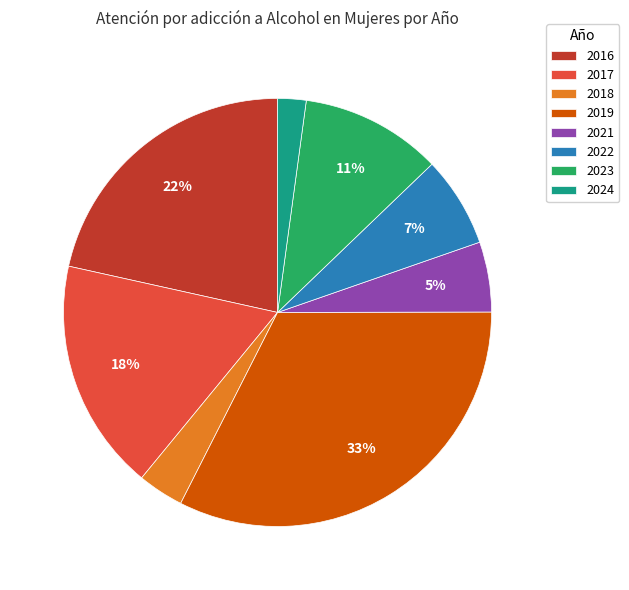

Is there any slice that represents more than half of the pie?

No